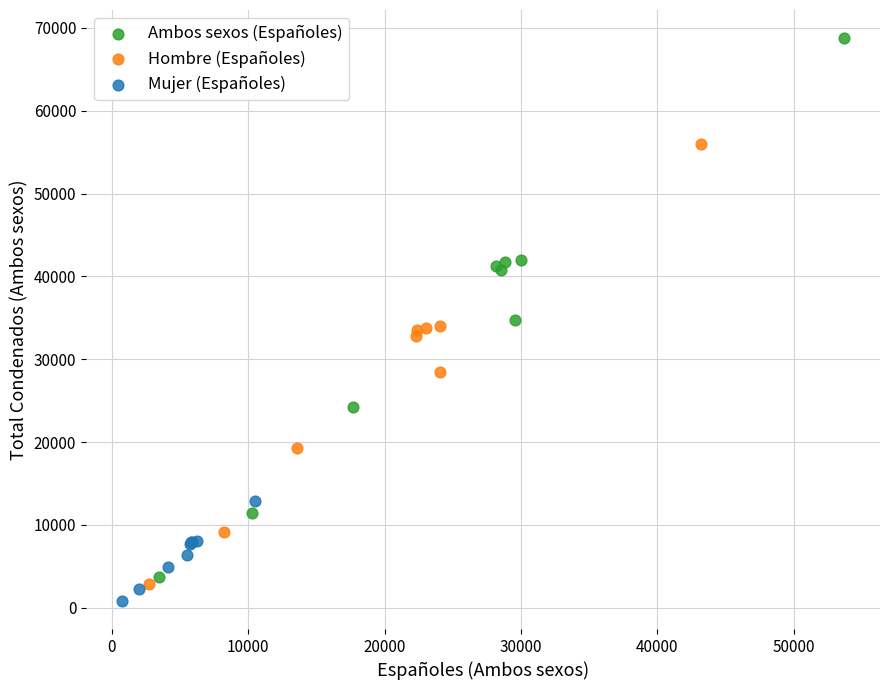

Which series has the largest Y range (max minus min)?

Ambos sexos (Españoles)